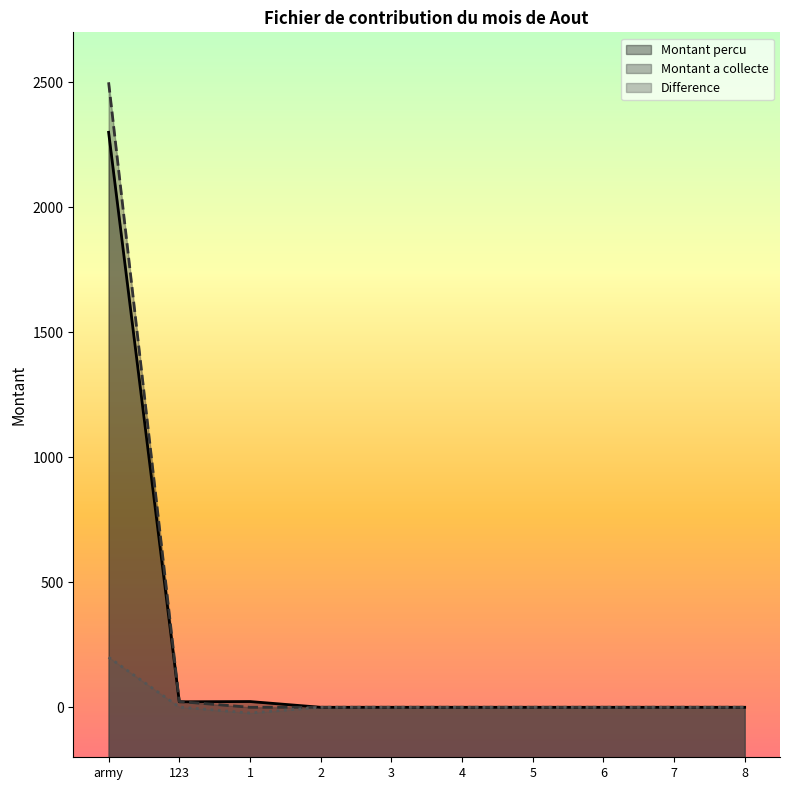

Which series has the largest total across all categories?

Montant a collecte